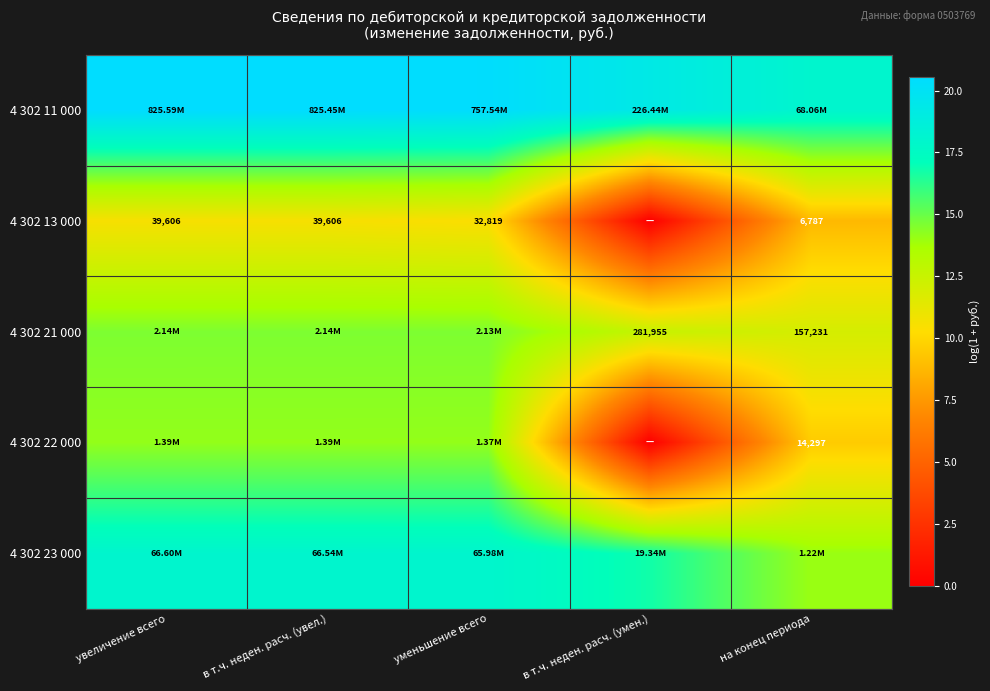

How many data points does each series have?

5